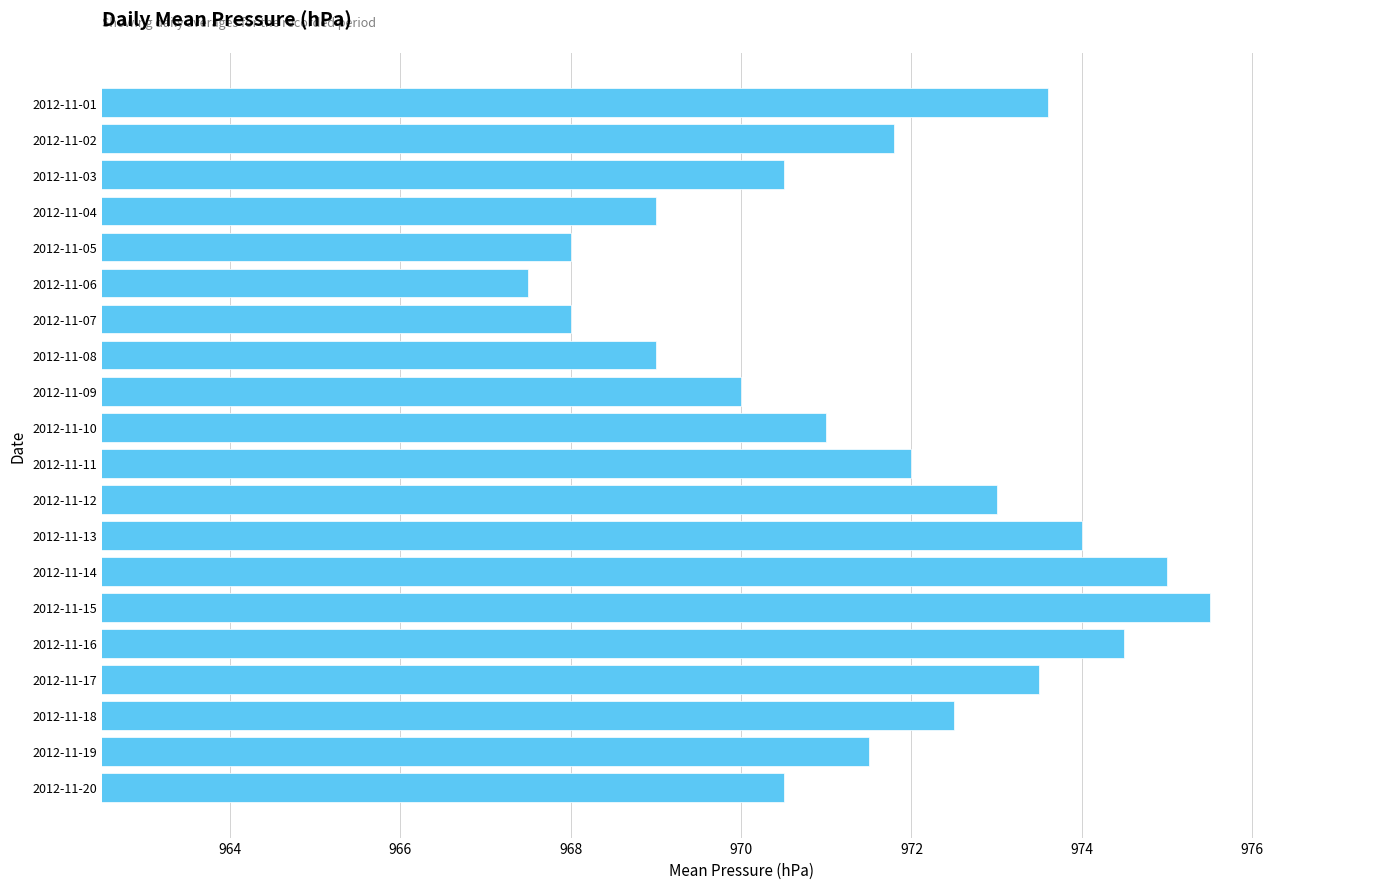

What is the value of the 2nd bar from the top?

971.8